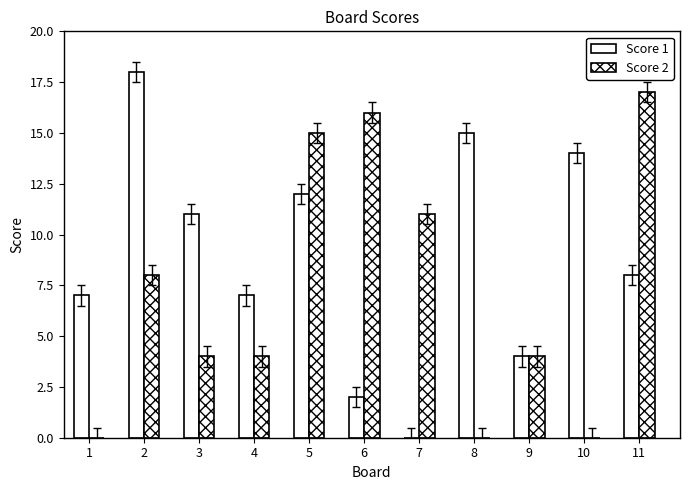

Does the chart contain stacked bars?

No